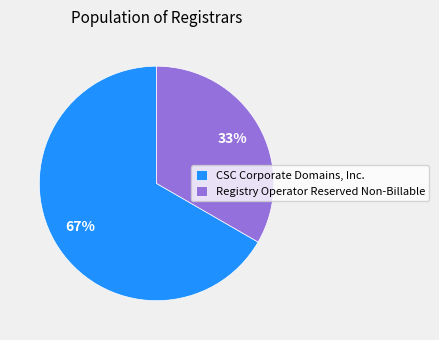

How many segments does this pie chart have?

2